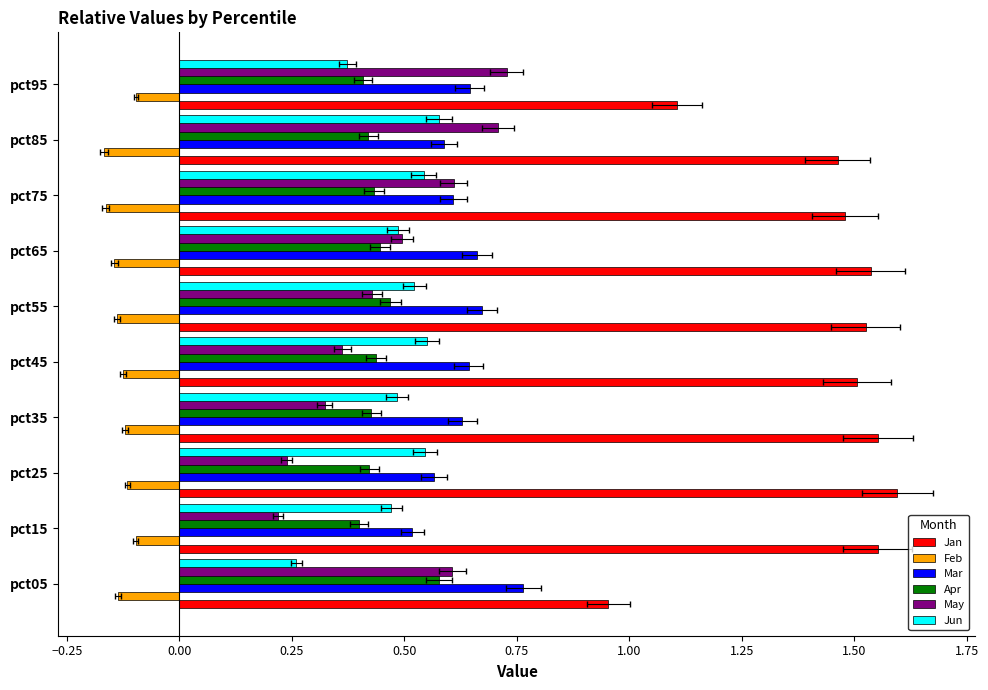

The value of Feb at pct65 is -0.1. True or false?

True